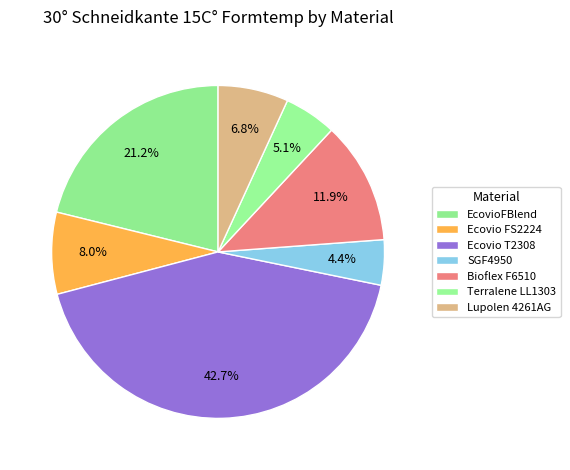

How many slices are in this pie chart?

7